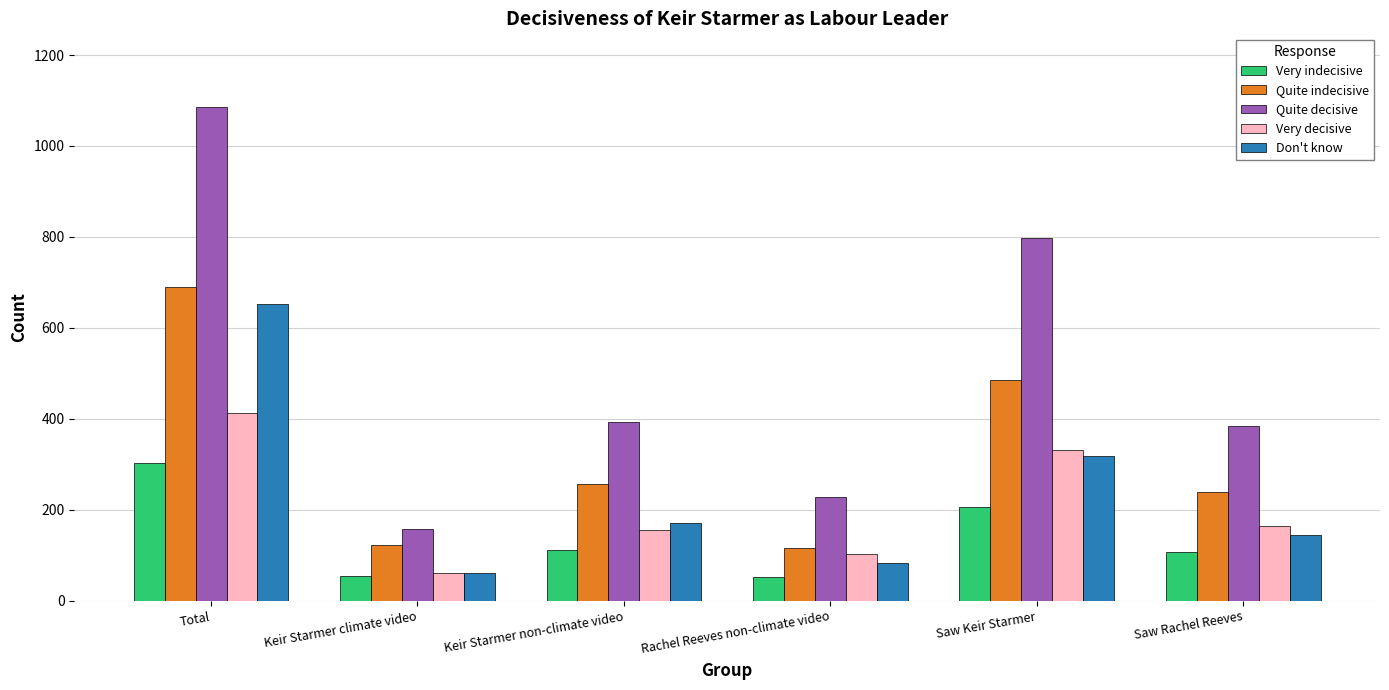

What is the spread (max minus min) of values at Saw Rachel Reeves?

277